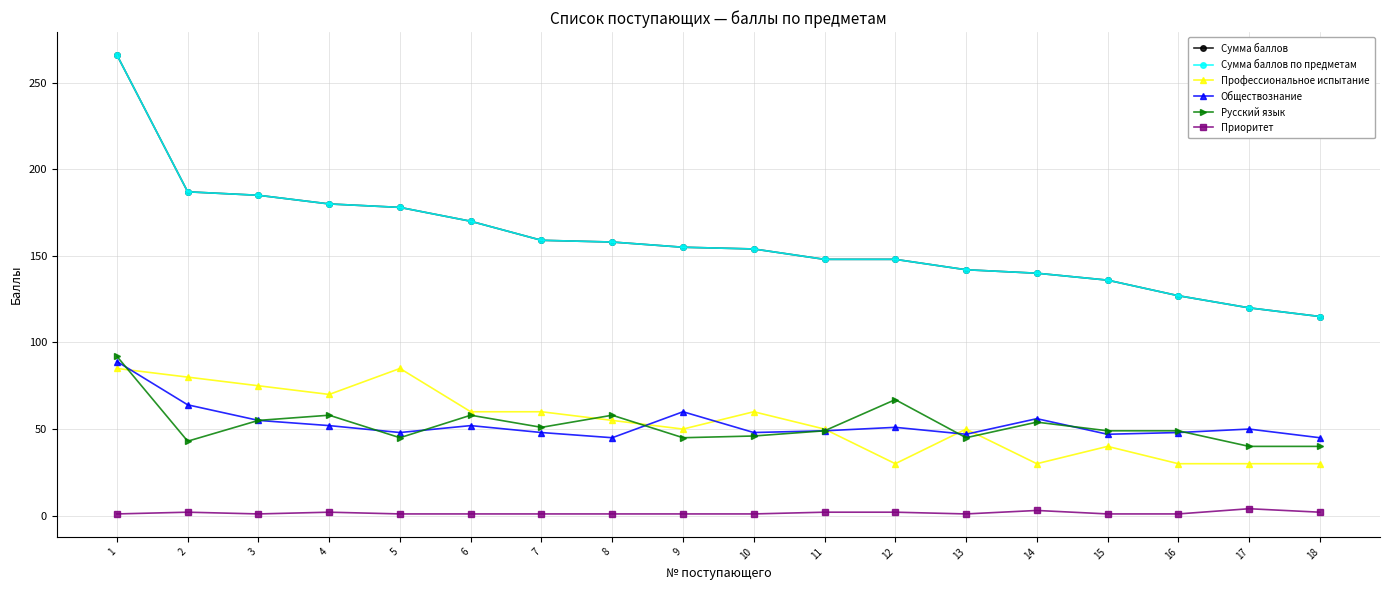

What is the highest value of the Обществознание series?

89